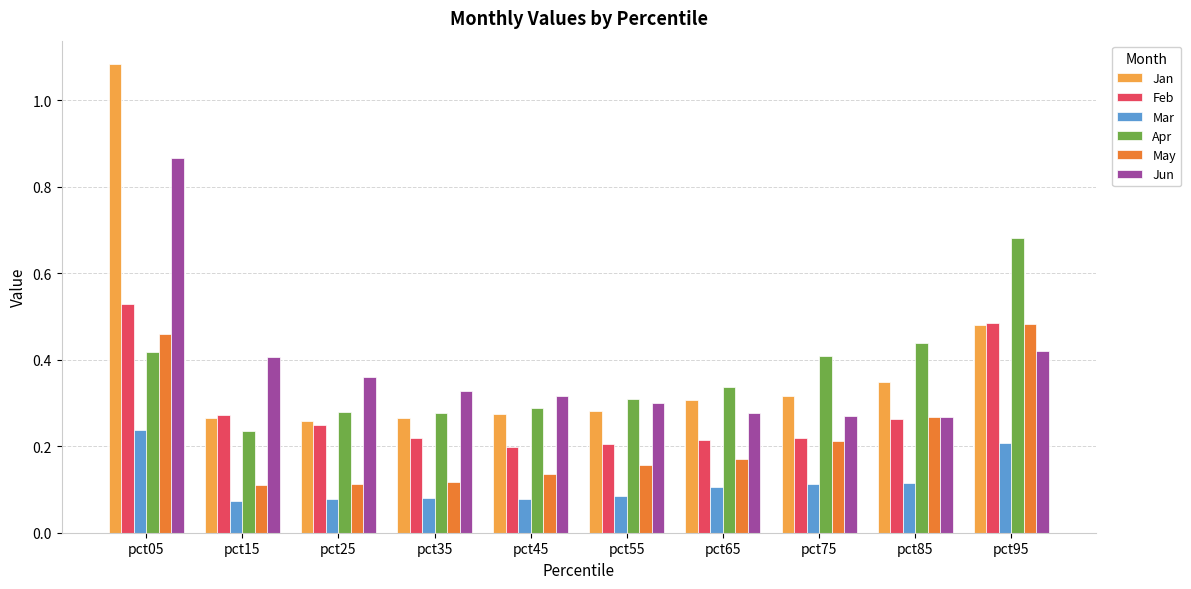

At which category is the sum across all series the highest?

pct05